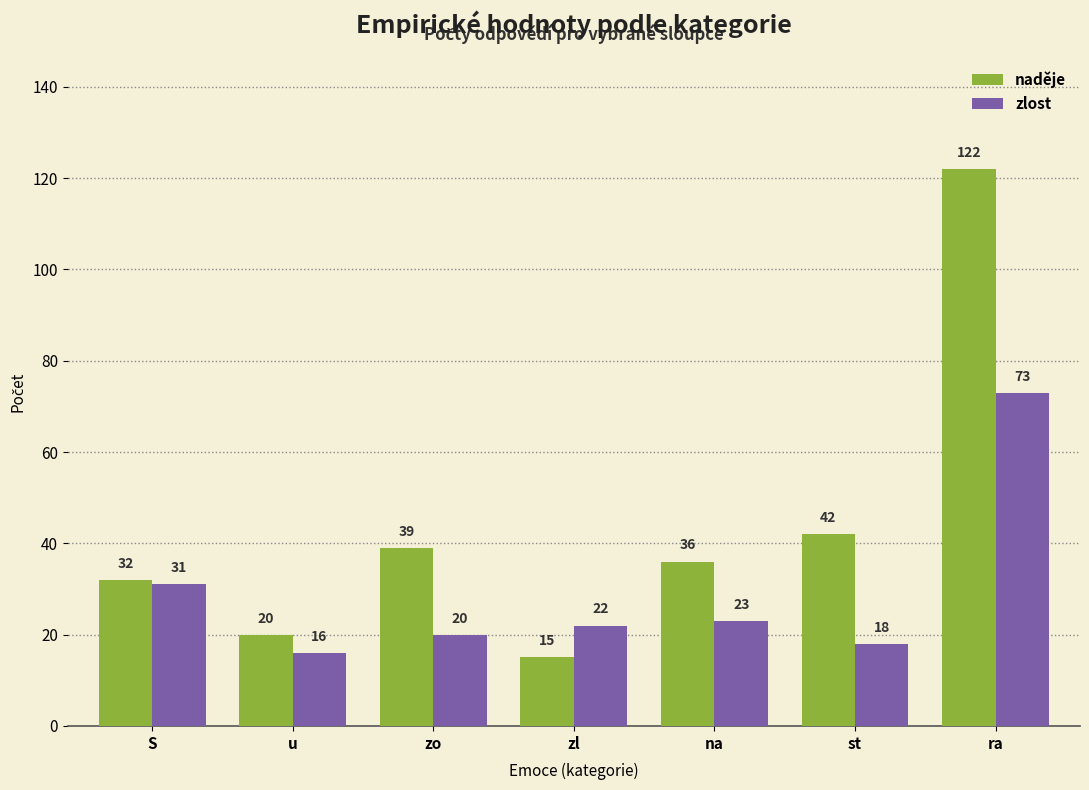

Where does the zlost series first go above 22?

S